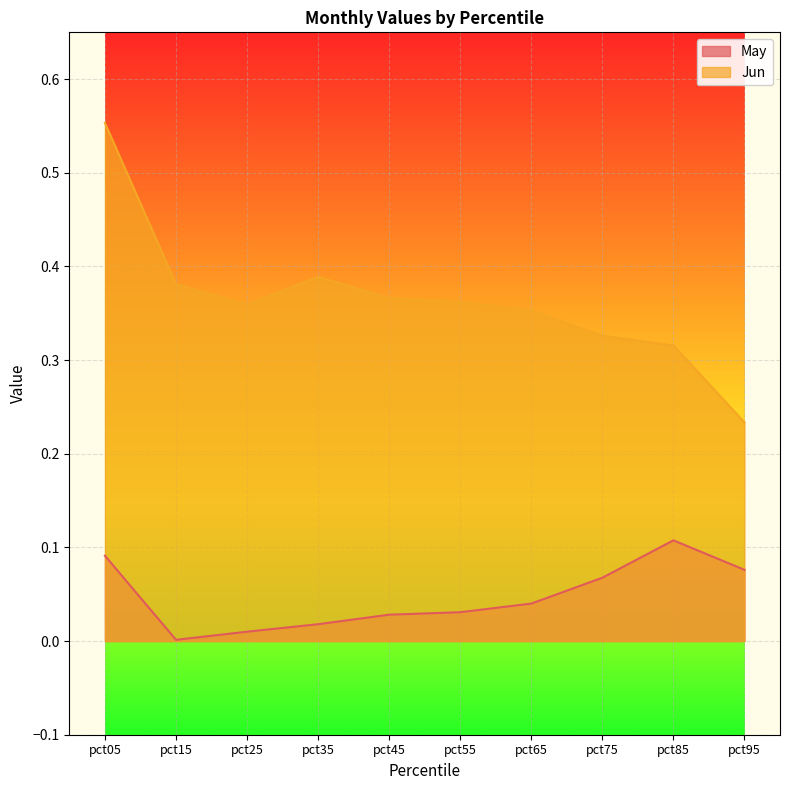

True or false: May and Jun cross at least once.

False